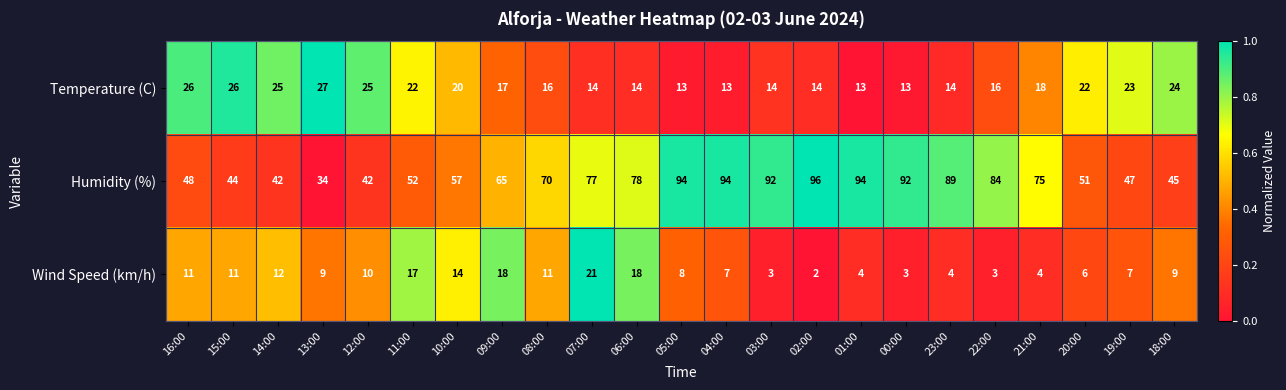

What is the total value across all series at 01:00?

111